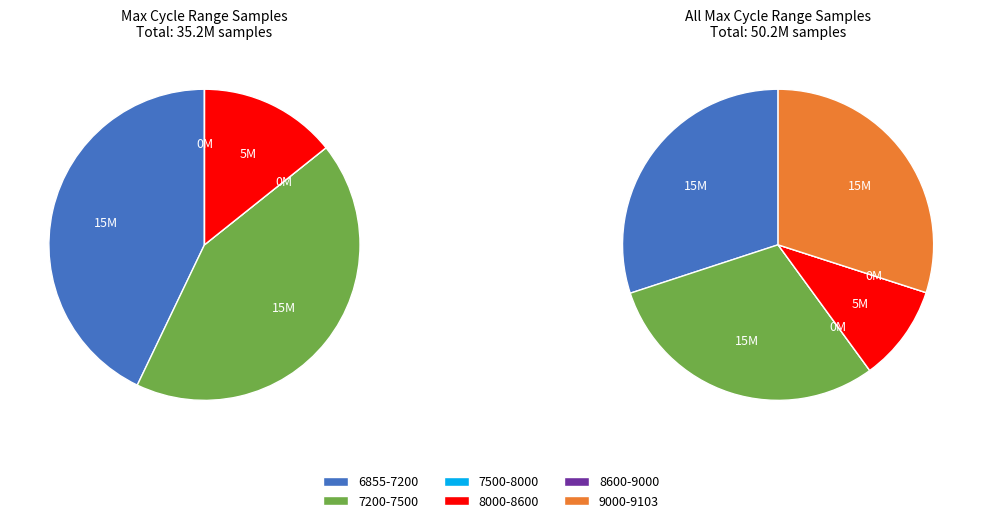

The 28 slice represents 19% of the pie. True or false?

False